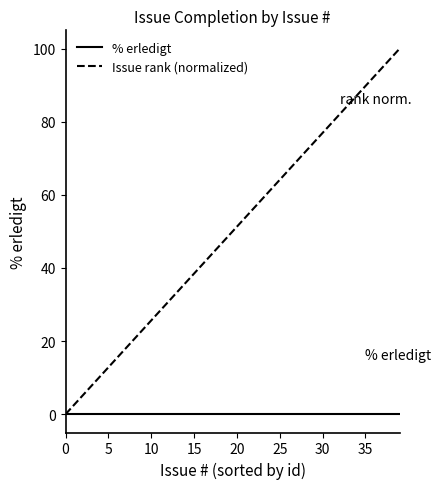

What are all the series names shown in the legend?

% erledigt, Issue rank (normalized)